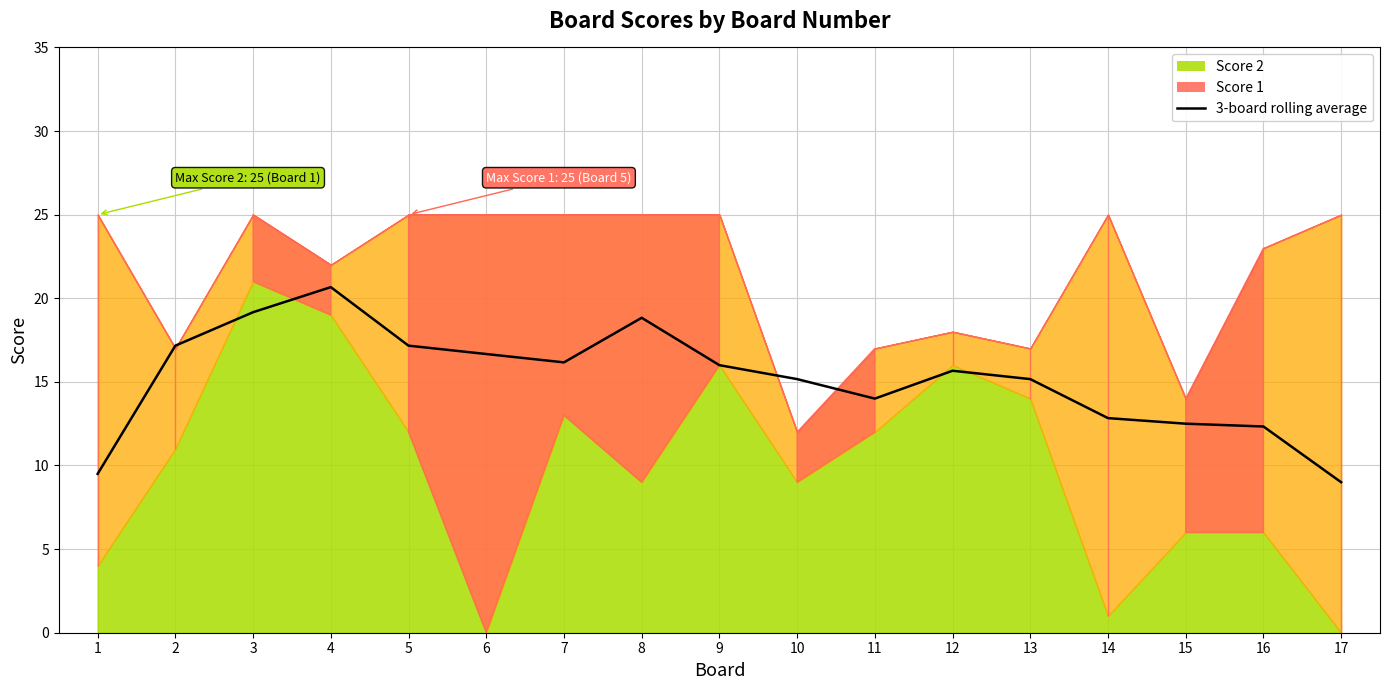

What is the change in value from 12 to 15?

-3.2